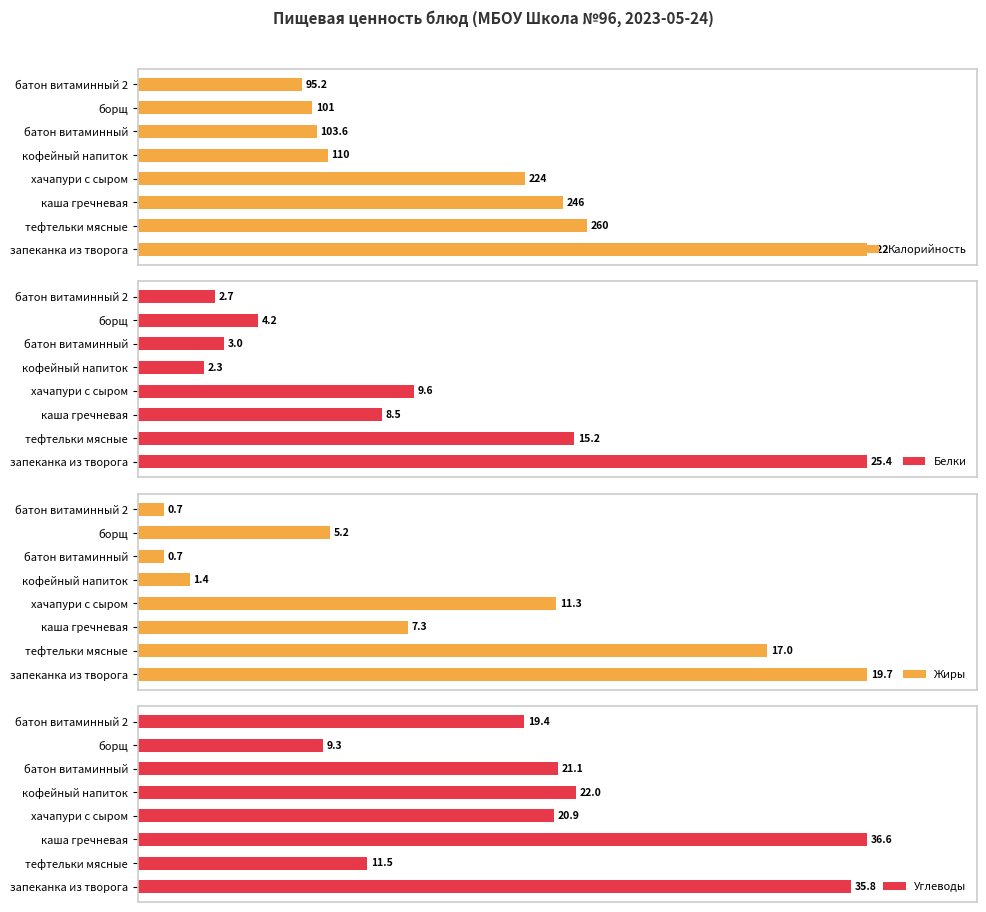

What is the label of the 6th bar from the left?

батон витаминный